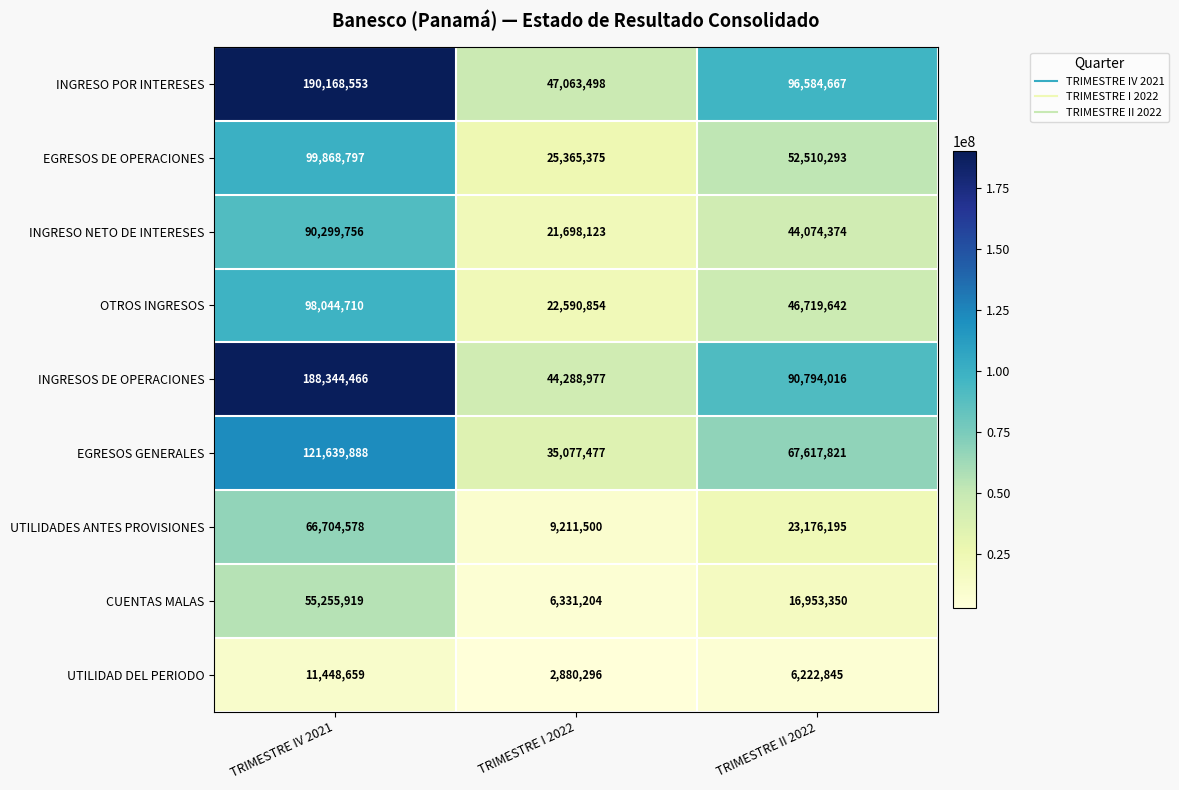

Read the EGRESOS GENERALES value at TRIMESTRE II 2022.

67617821